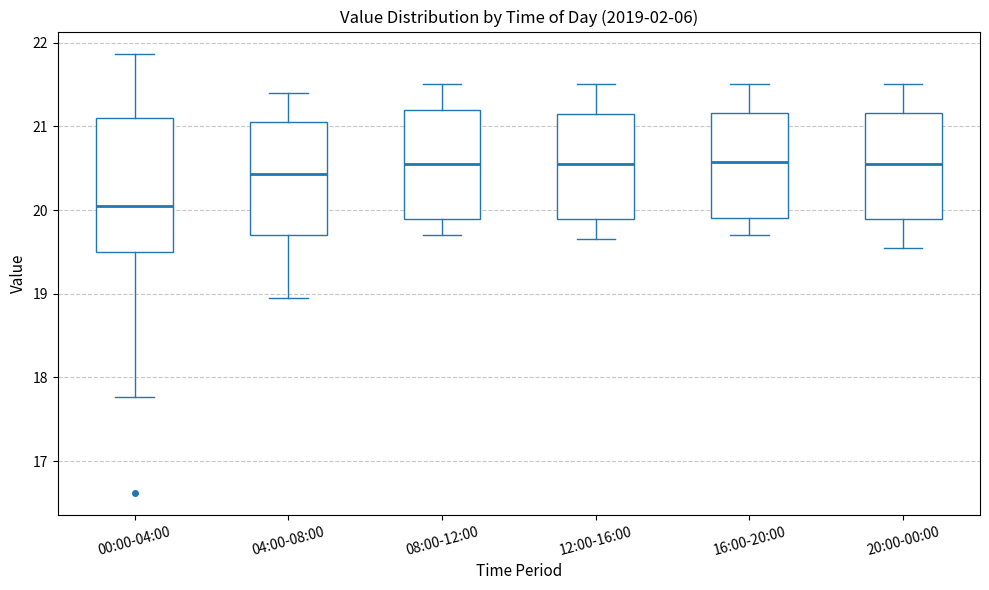

Reading left to right, transcribe this box plot: for each box, give where its median line is, the range the box spans, and where its two whiskers end, as read against the y-axis. The values are not printed on the chart, so give them approximately, as read against the axis.

00:00-04:00: median 20.1, box 19.5 to 21.1, whiskers 17.8 to 21.9
04:00-08:00: median 20.4, box 19.7 to 21.1, whiskers 19.0 to 21.4
08:00-12:00: median 20.6, box 19.9 to 21.2, whiskers 19.7 to 21.5
12:00-16:00: median 20.6, box 19.9 to 21.2, whiskers 19.7 to 21.5
16:00-20:00: median 20.6, box 19.9 to 21.2, whiskers 19.7 to 21.5
20:00-00:00: median 20.6, box 19.9 to 21.2, whiskers 19.6 to 21.5